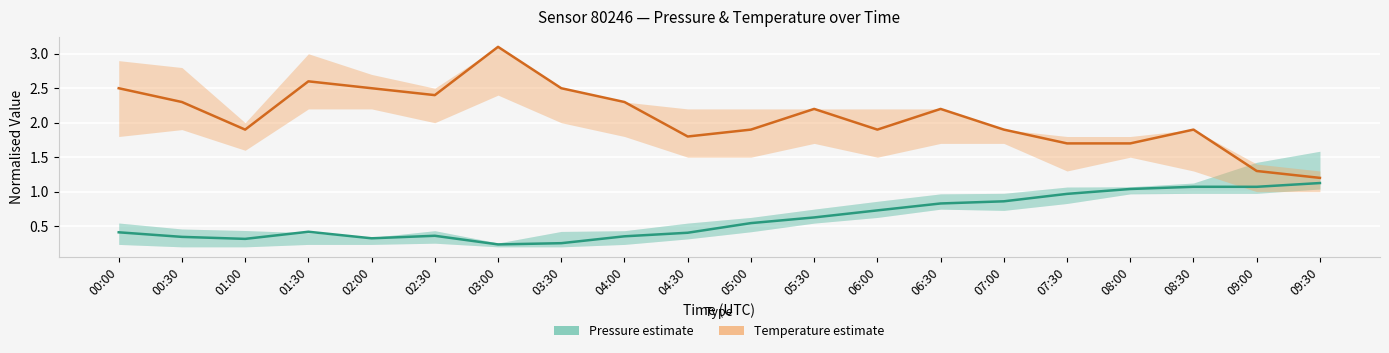

At how many categories does at least one series exceed 0?

20